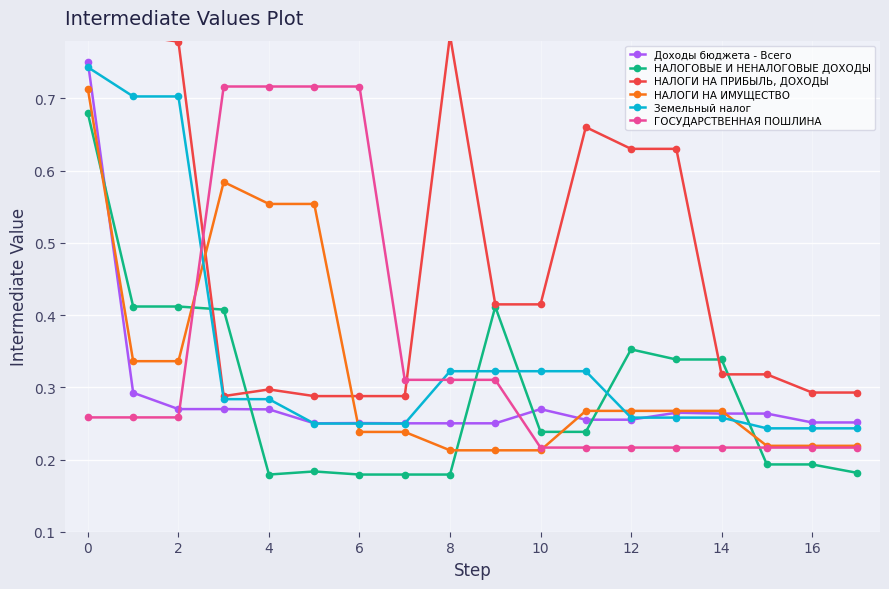

How many lines are shown in the chart?

6